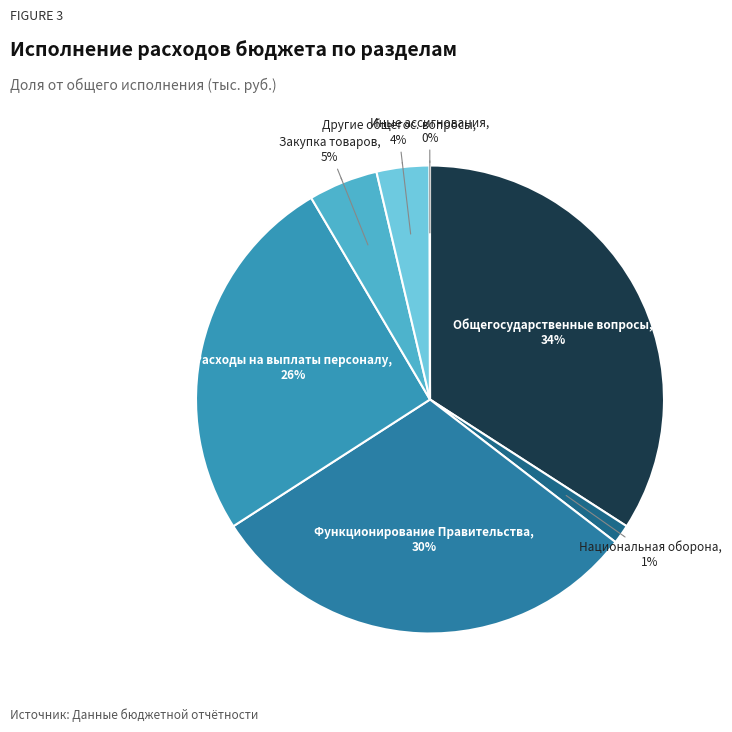

Rank the categories by value from highest to lowest.

Общегосударственные вопросы, Функционирование Правительства, Расходы на выплаты персоналу, Закупка товаров, работ и услуг, Другие общегосударственные вопросы, Национальная оборона, Иные бюджетные ассигнования